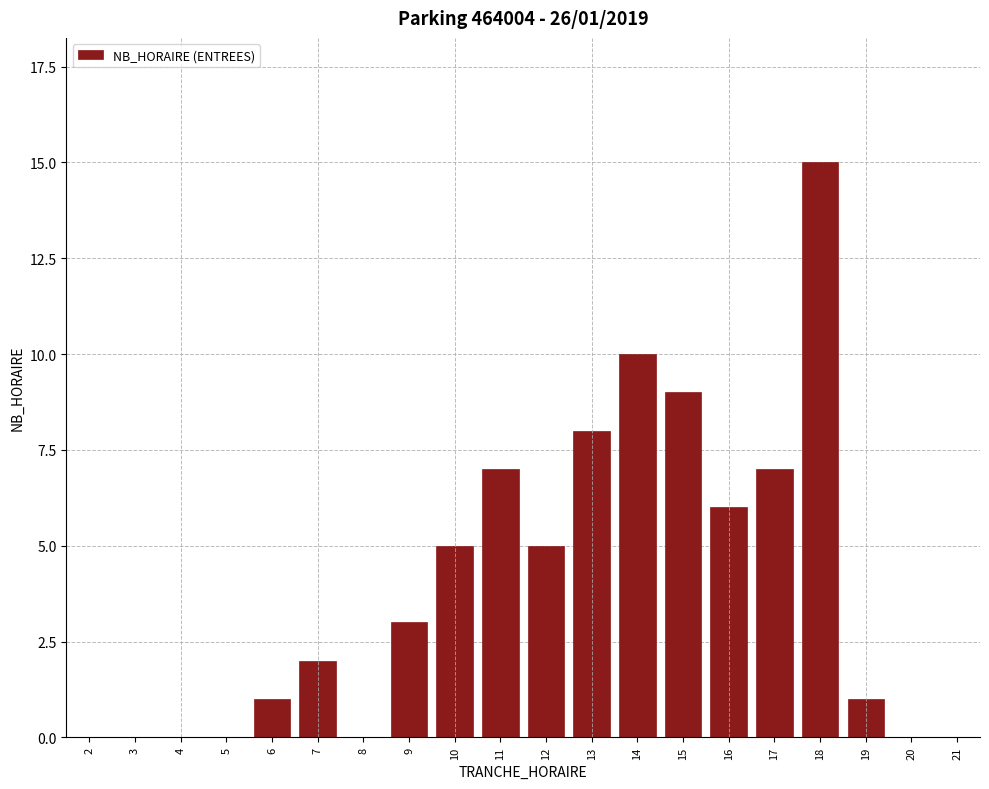

Reading right to left, extract all data points from this chart.

21=0	20=0	19=1	18=15	17=7	16=6	15=9	14=10	13=8	12=5	11=7	10=5	9=3	8=0	7=2	6=1	5=0	4=0	3=0	2=0